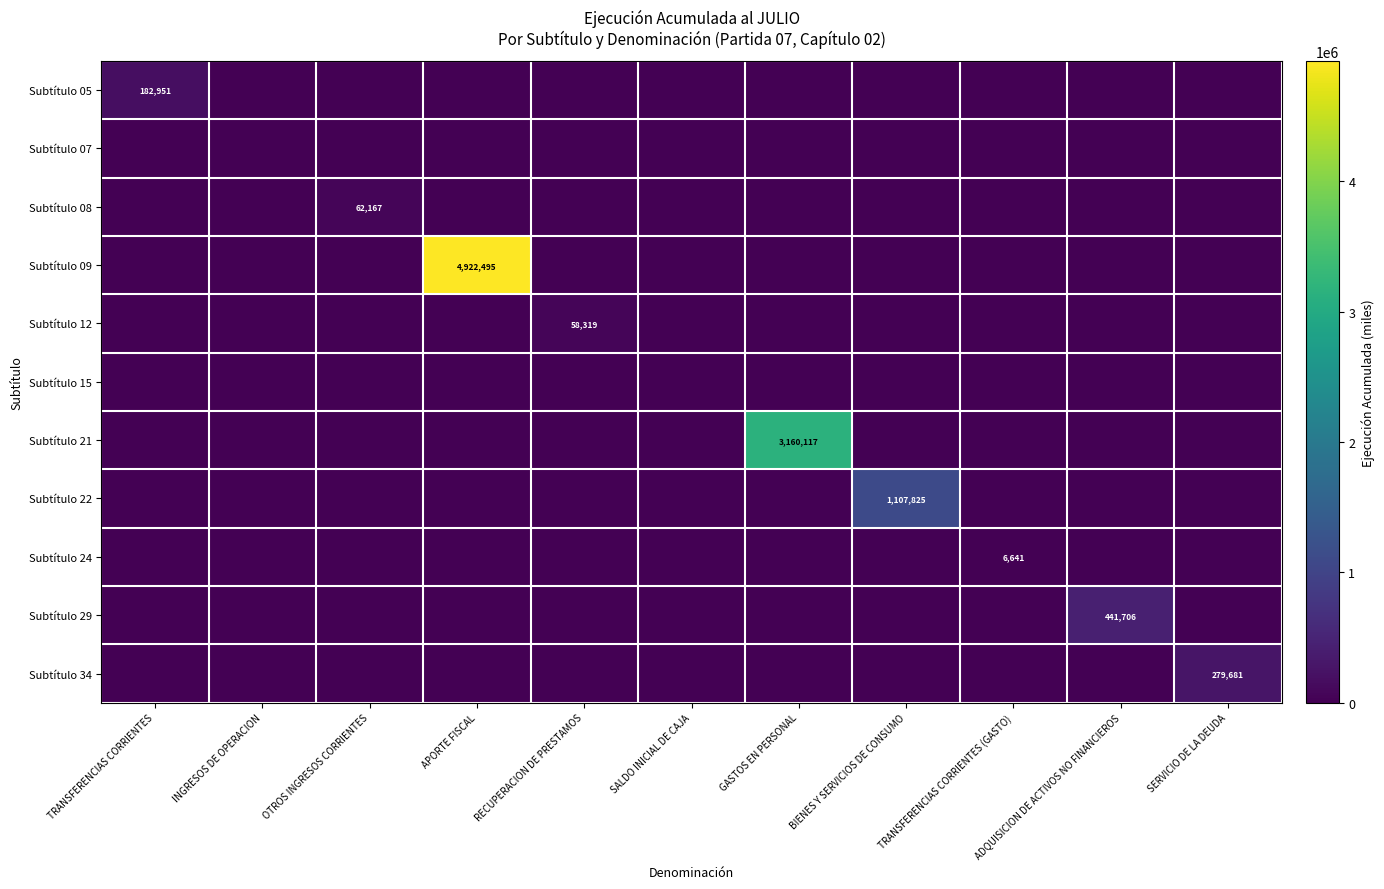

How many categories are shown in the chart?

11